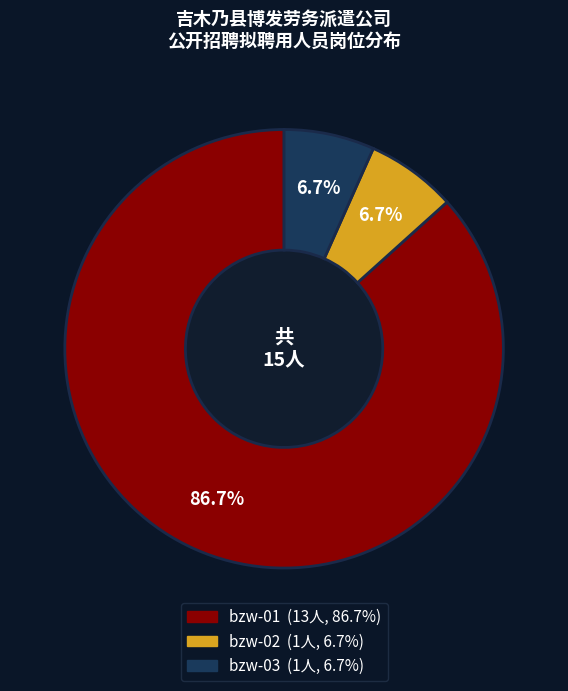

Which has a higher value, bzw-02 or bzw-01?

bzw-01